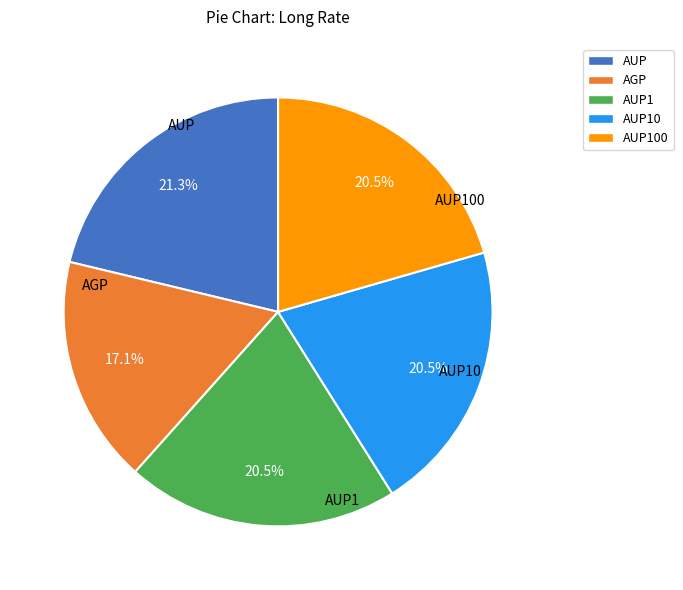

Is there any slice that represents more than half of the pie?

No